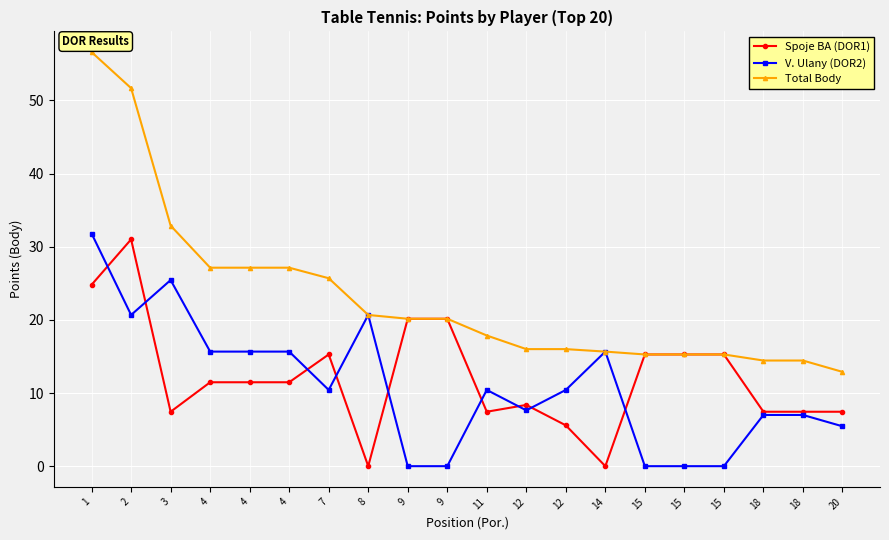

What is the value of the Total Body point at the 17th from the left?

15.3